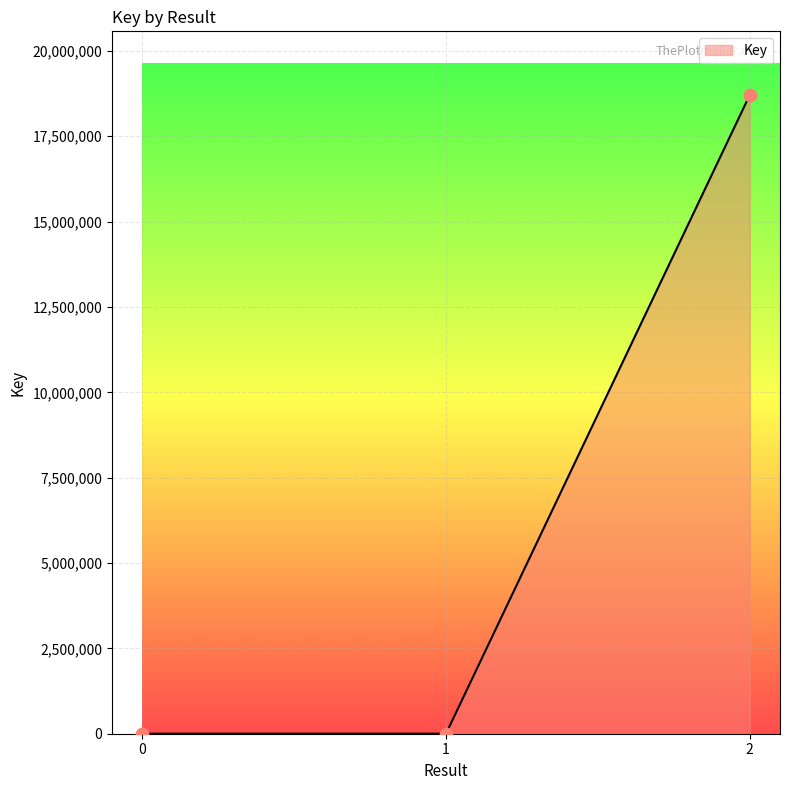

Which has a higher value, 1 or 2?

2